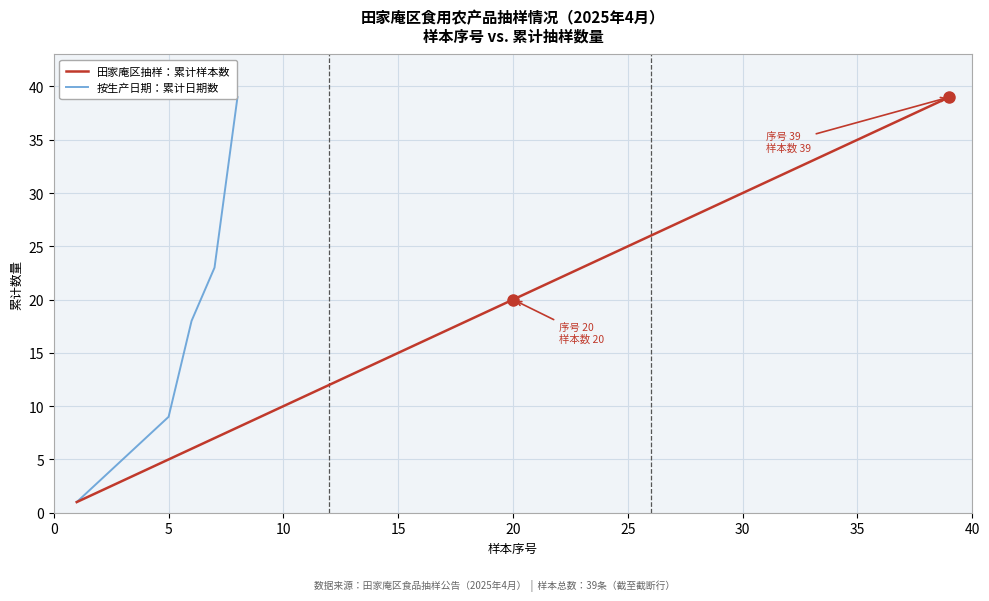

What is the highest value of the 田家庵区抽样：累计样本数 series?

39